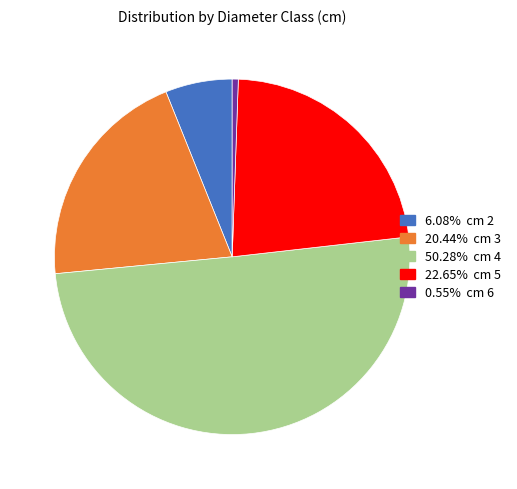

How many segments does this pie chart have?

5